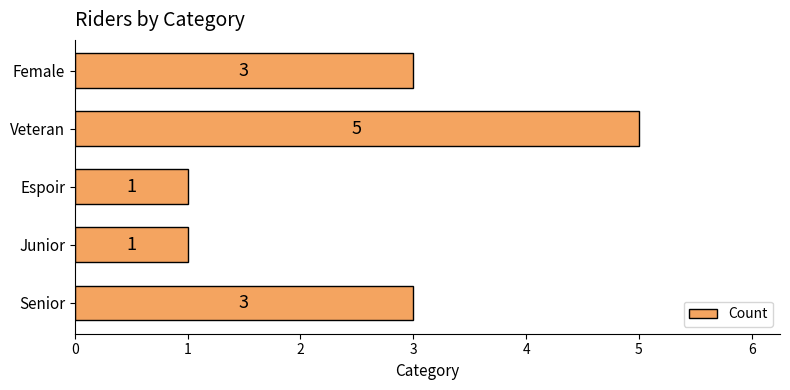

Reading bottom to top, list all the values displayed in this chart.

3	1	1	5	3